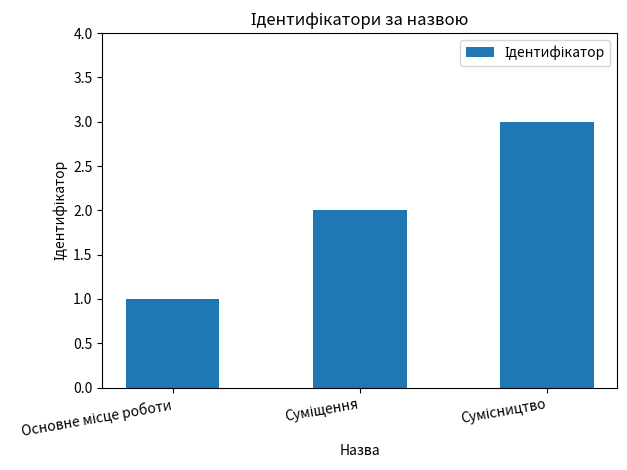

What is the sum of all values?

6